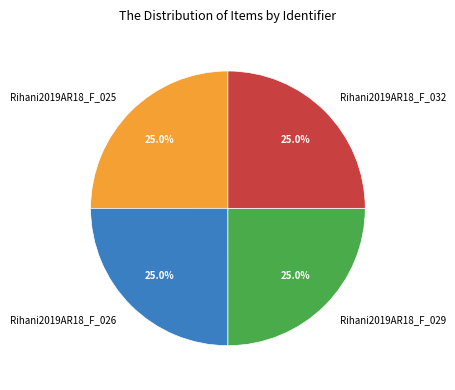

What percentage is the Rihani2019AR18_F_025 slice, to the nearest percent?

25%